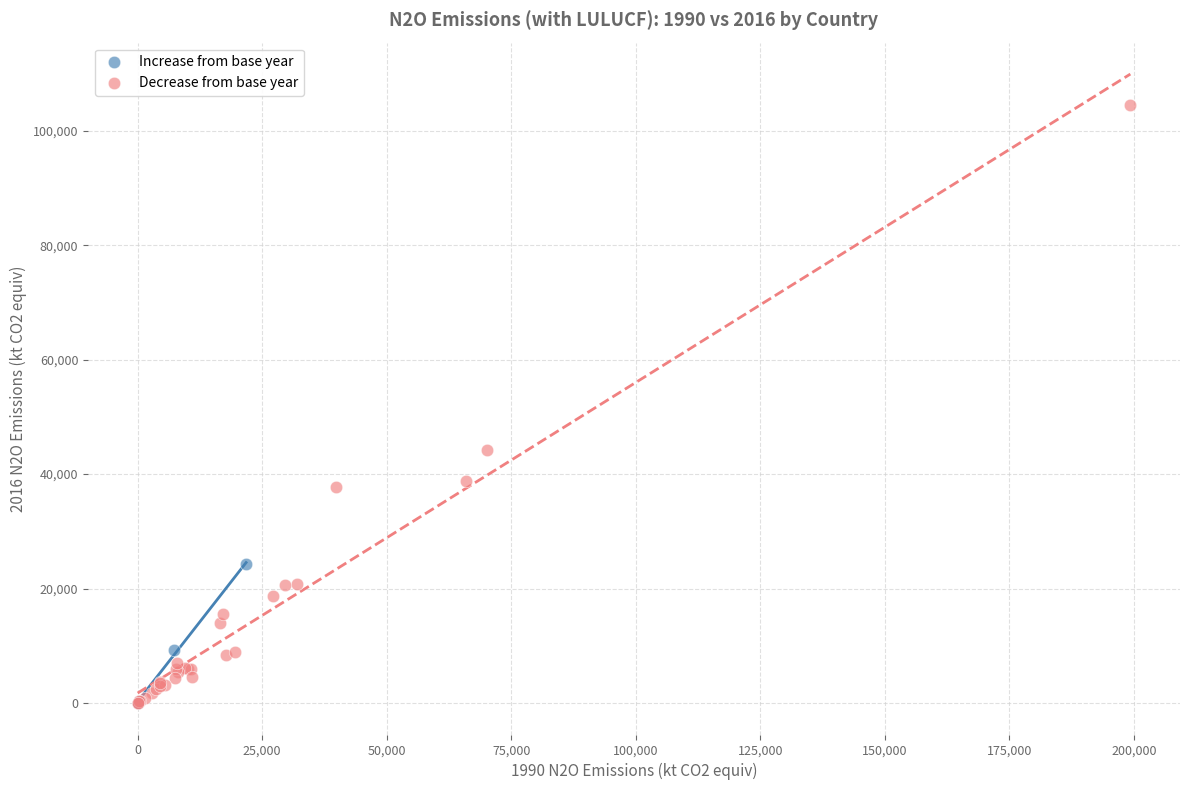

Which series has the largest Y range (max minus min)?

Decrease from base year